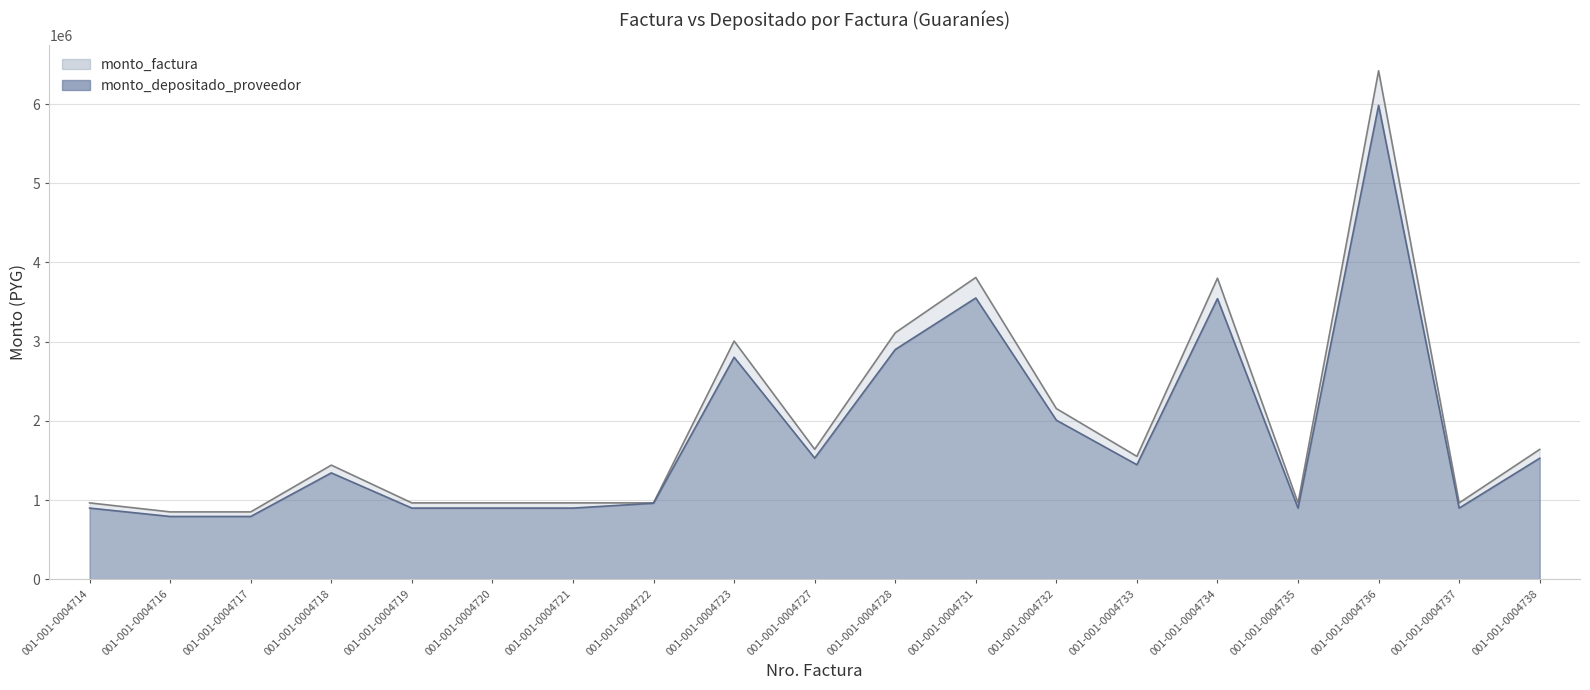

Rank the series by their maximum value, from highest to lowest.

monto_factura, monto_depositado_proveedor